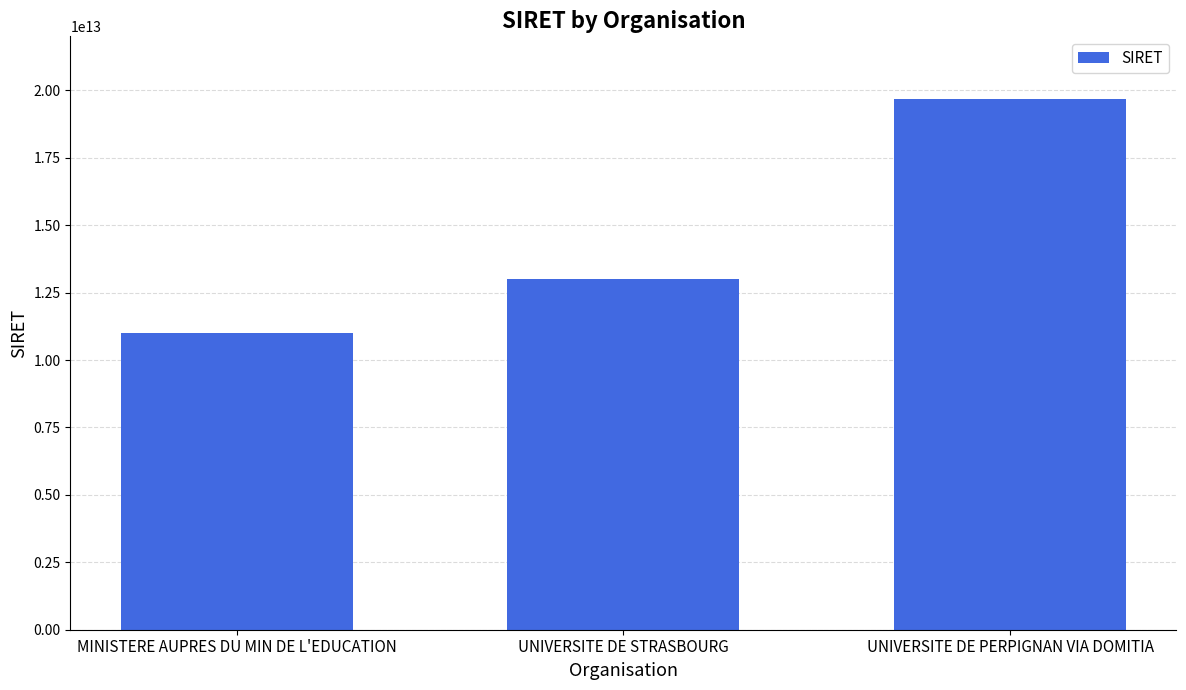

What is the difference between the second highest and minimum values?

1996144399970